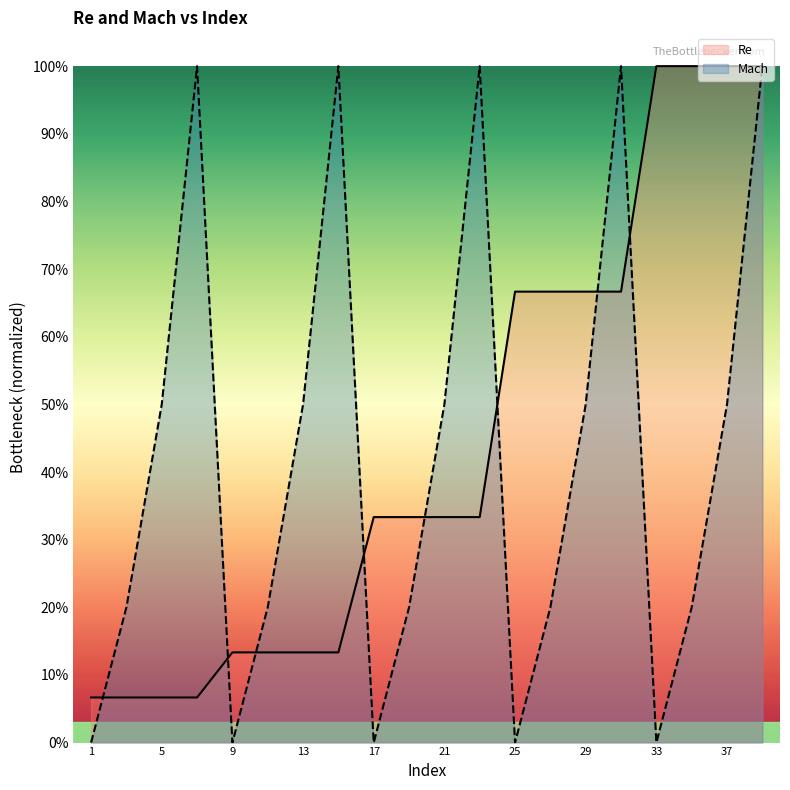

At which label is Re closest to 0?

1